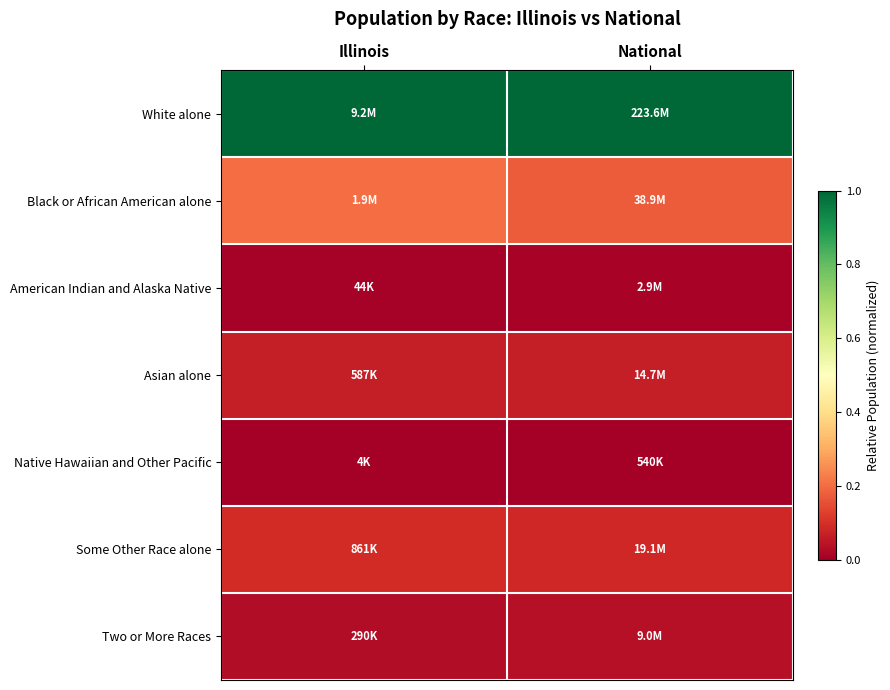

Reading right to left, list all the values displayed in this chart.

White alone: National=1.0	Illinois=1.0
Black or African American alone: National=0.2	Illinois=0.2
American Indian and Alaska Native: National=0.0	Illinois=0.0
Asian alone: National=0.1	Illinois=0.1
Native Hawaiian and Other Pacific: National=0.0	Illinois=0.0
Some Other Race alone: National=0.1	Illinois=0.1
Two or More Races: National=0.0	Illinois=0.0